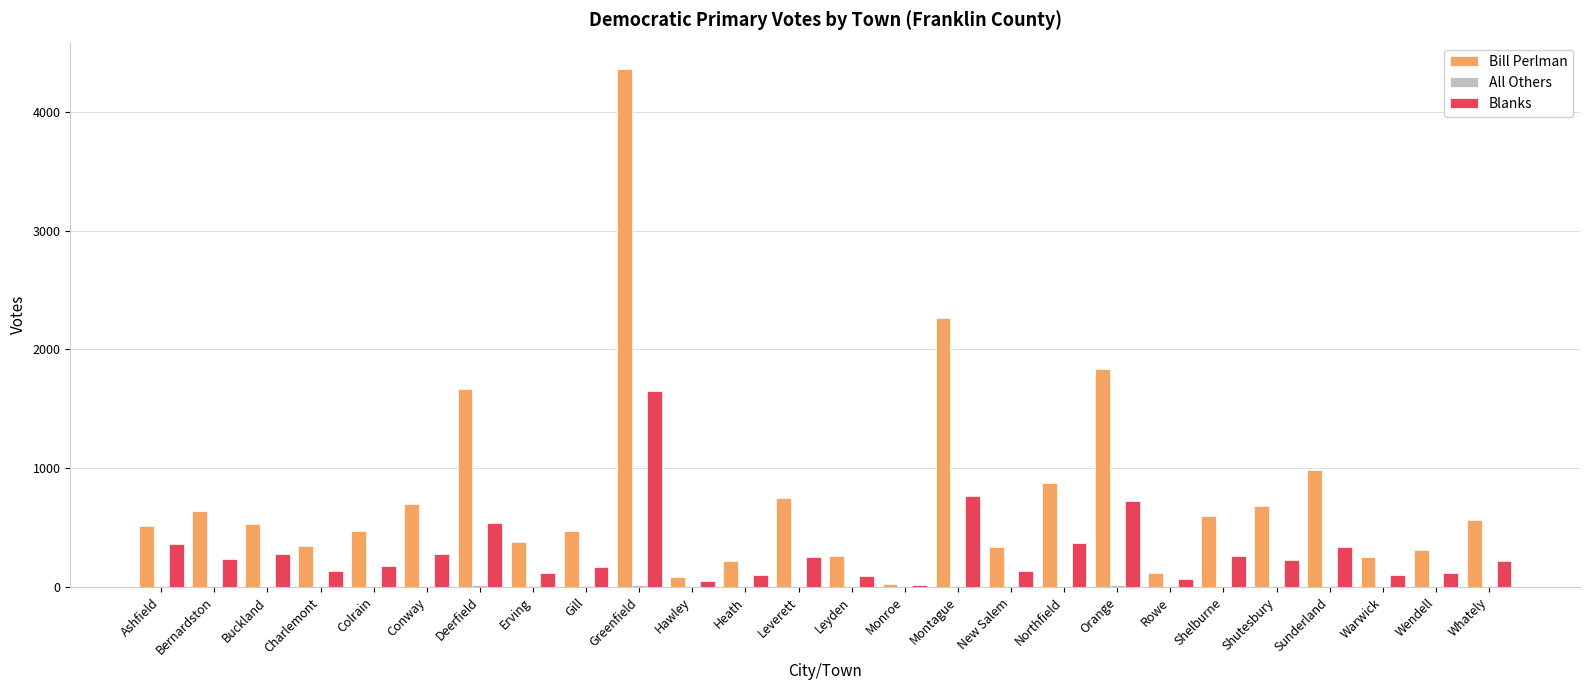

How many data points does each series have?

26